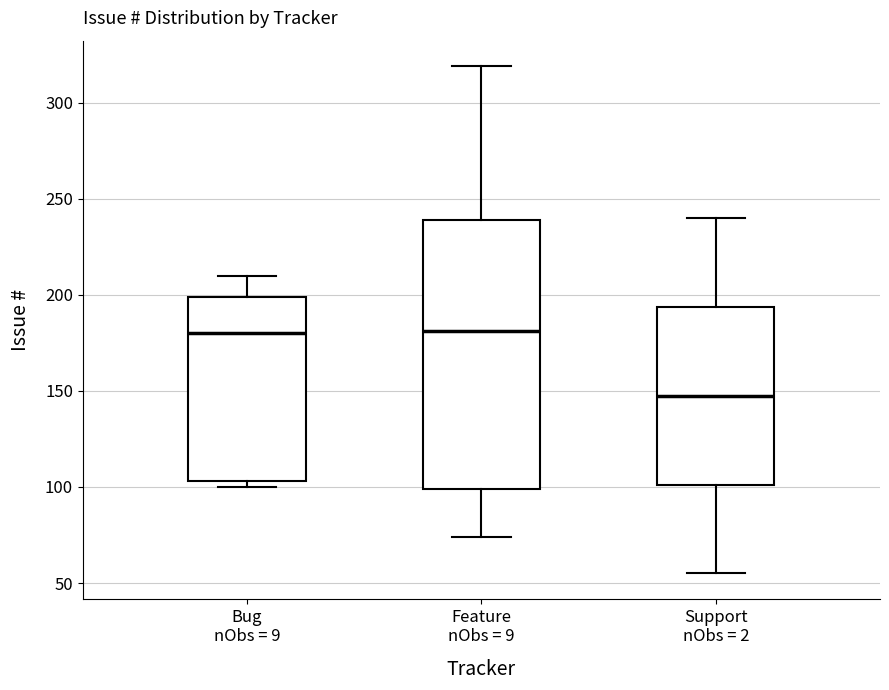

Reading left to right, read every box against the y-axis: the position of its median line, the range the box covers, and the ends of its whiskers. The values are not printed on the chart, so give them approximately, as read against the axis.

Bug nObs = 9: median 180, box 105 to 200, whiskers 100 to 210
Feature nObs = 9: median 180, box 100 to 240, whiskers 75 to 320
Support nObs = 2: median 150, box 100 to 195, whiskers 55 to 240